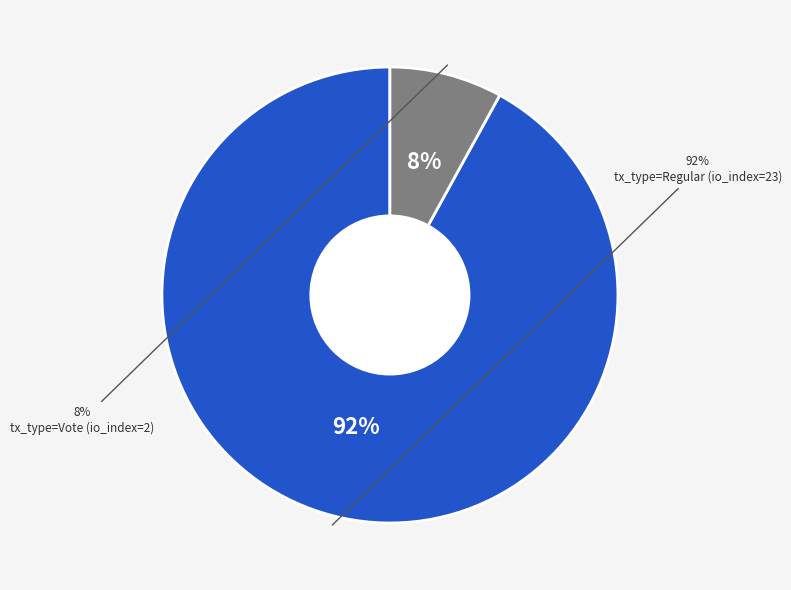

What is the ratio of the value at tx_type=Regular (io_index=23) to the value at tx_type=Vote (io_index=2)?

11.5